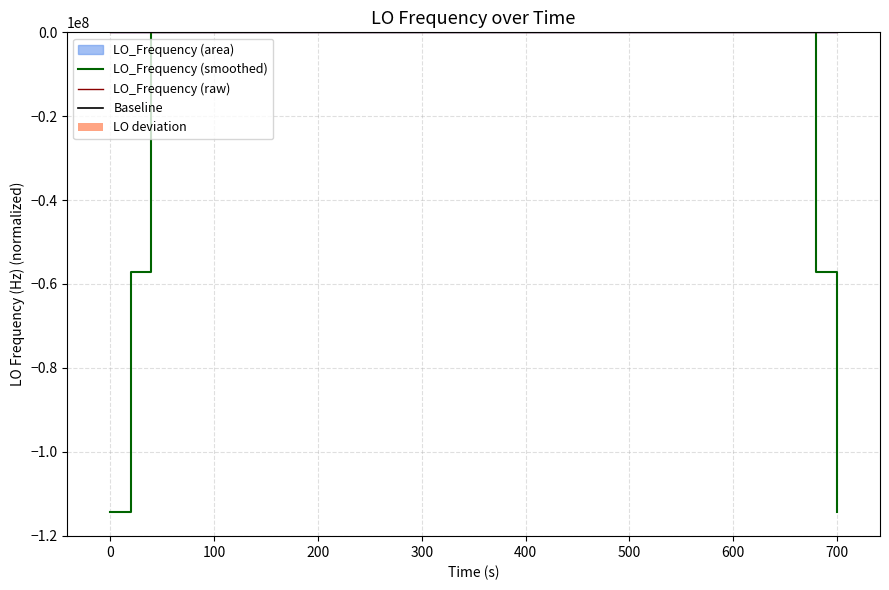

Where does the data first go above 17?

100